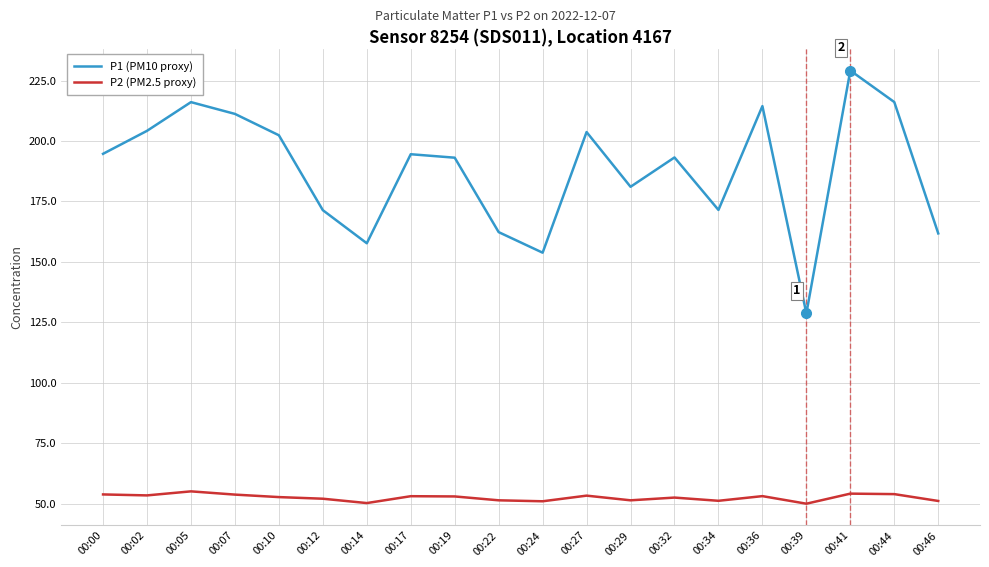

Between 00:05 and 00:29, which series saw the biggest shift?

P1 (PM10 proxy)